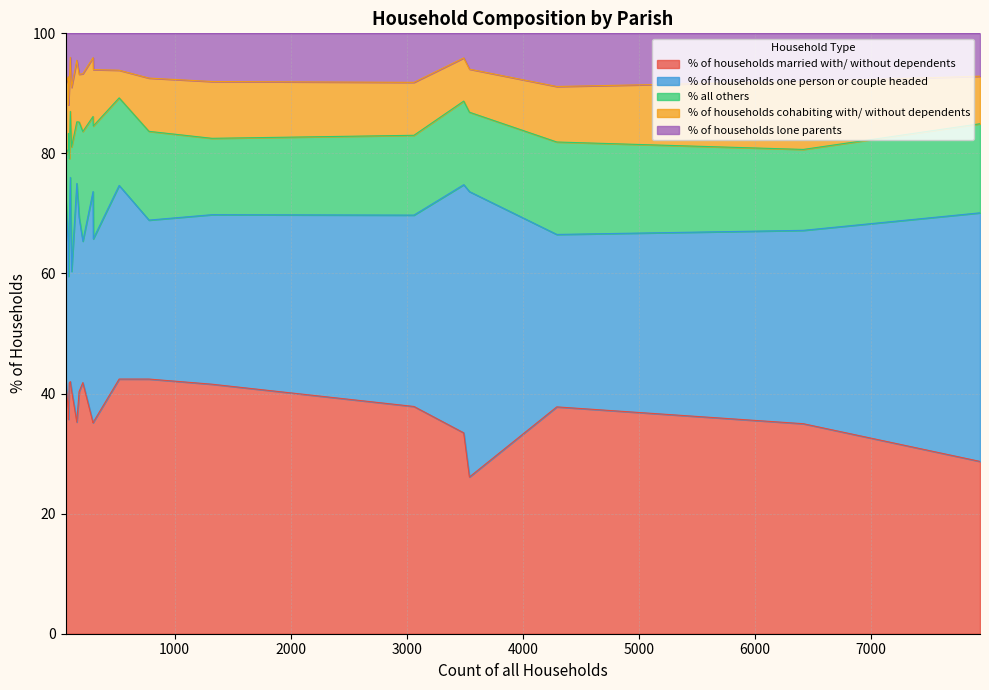

Which series has the largest range (max minus min)?

% of households one person or couple headed